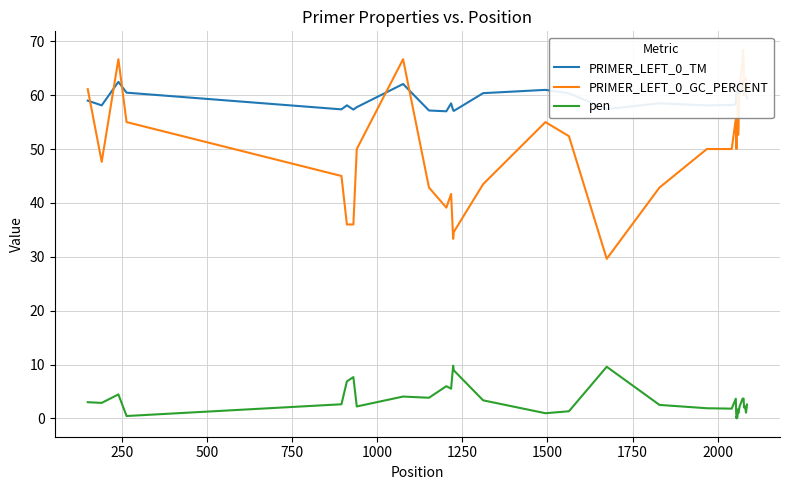

Which series has the widest spread of values?

PRIMER_LEFT_0_GC_PERCENT